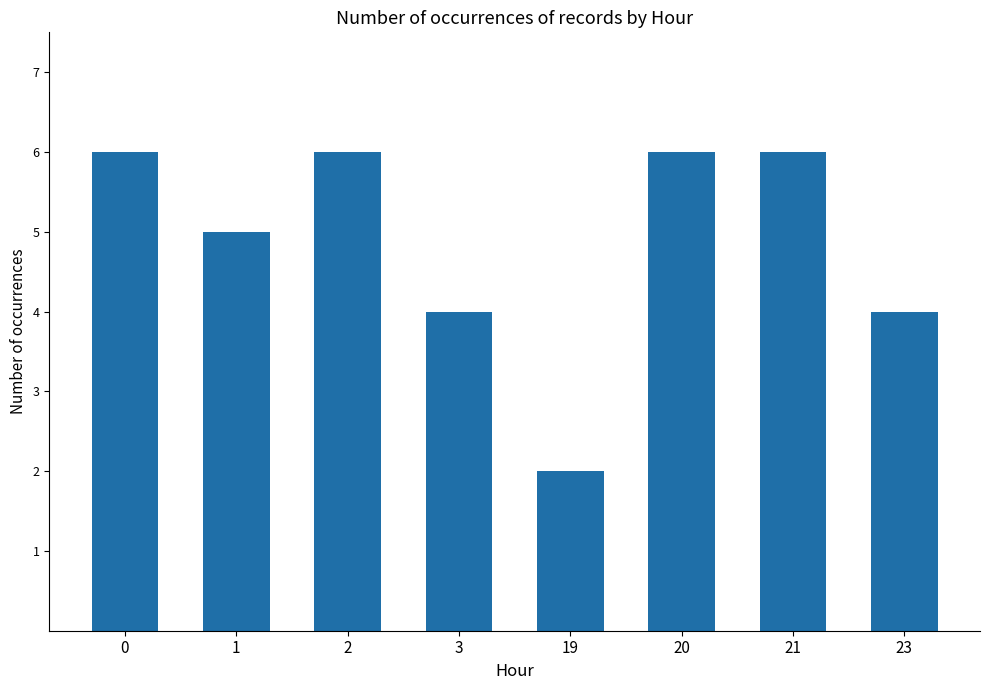

What is the ratio of the value at 3 to the value at 0?

0.7